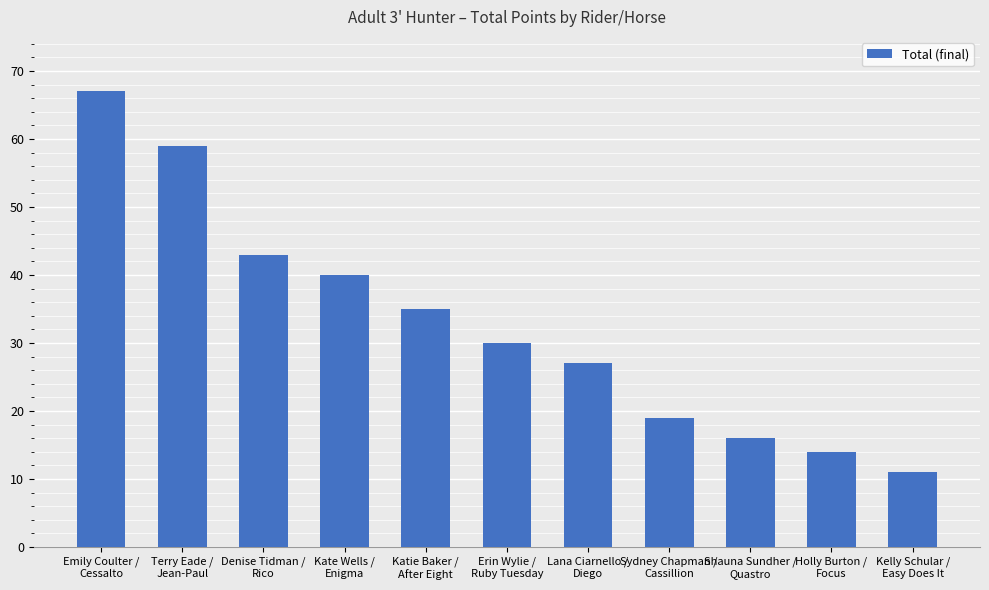

What is the change in value from Erin Wylie /
Ruby Tuesday to Holly Burton /
Focus?

-16